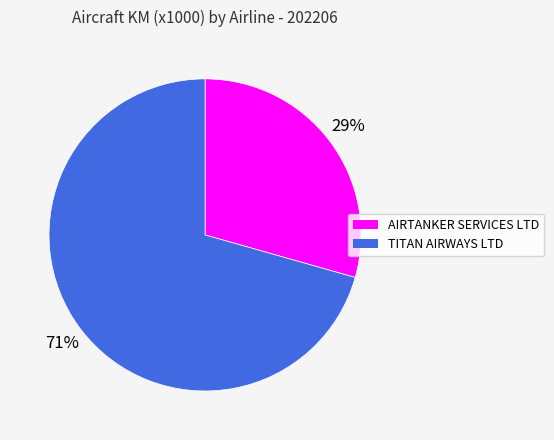

The TITAN AIRWAYS LTD slice represents 71% of the pie. True or false?

True